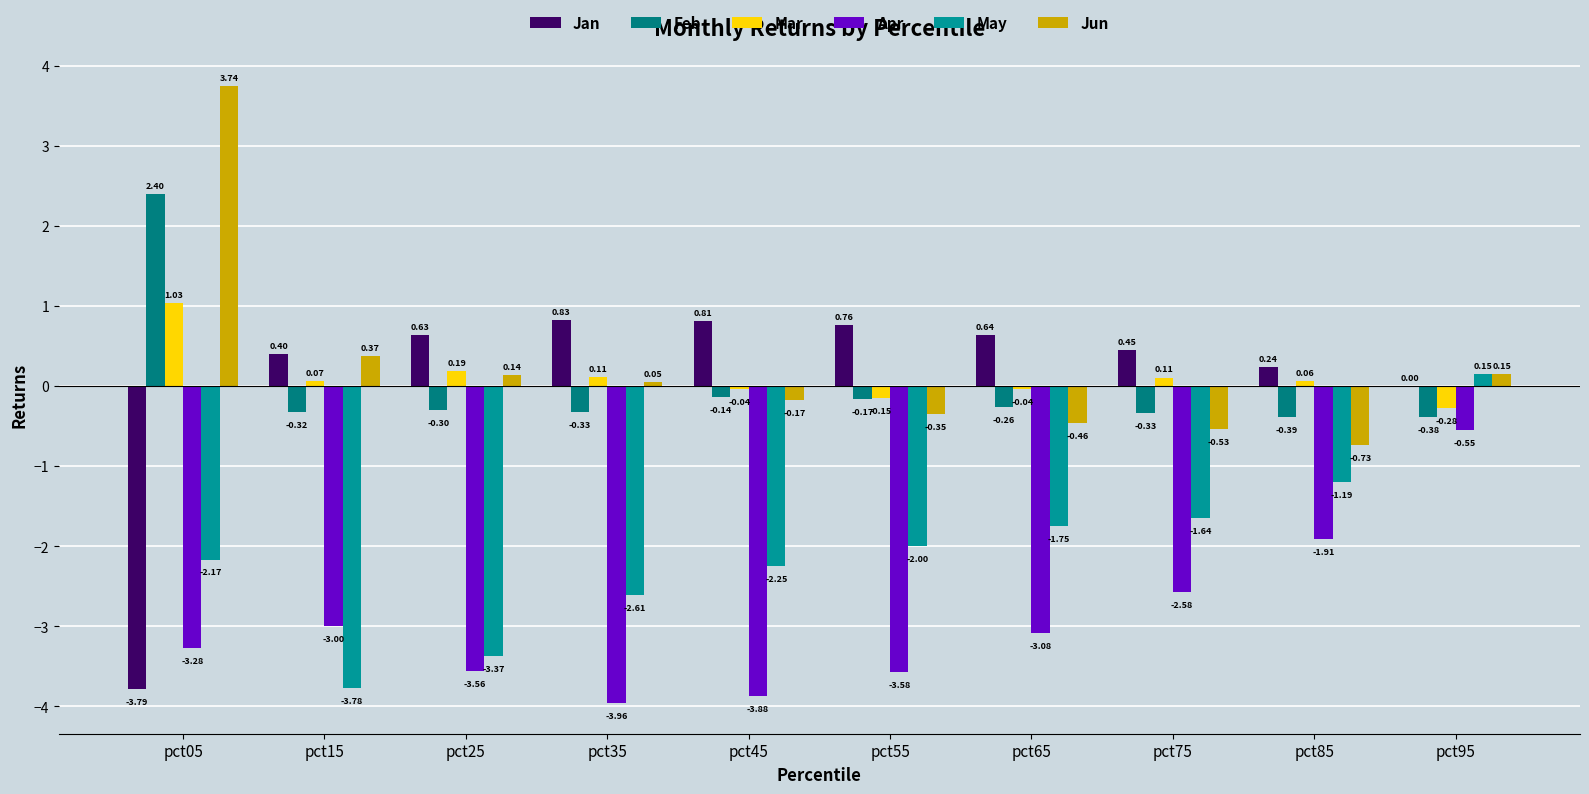

At which label does Mar first exceed 0?

pct05